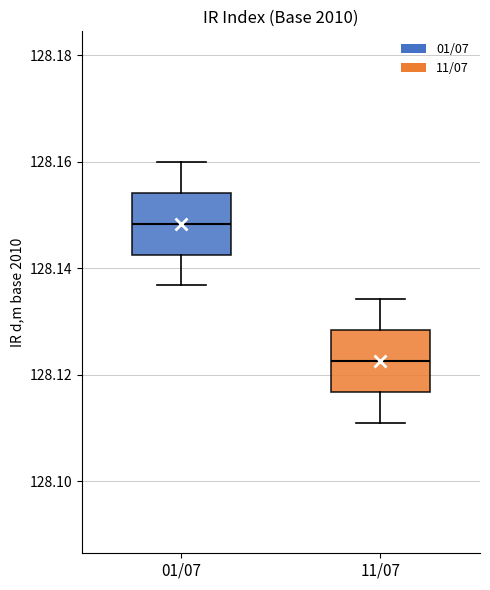

Where does the upper whisker of the box for 11/07 end on the y-axis? The values are not printed on the chart, so give them approximately, as read against the axis.

128.134